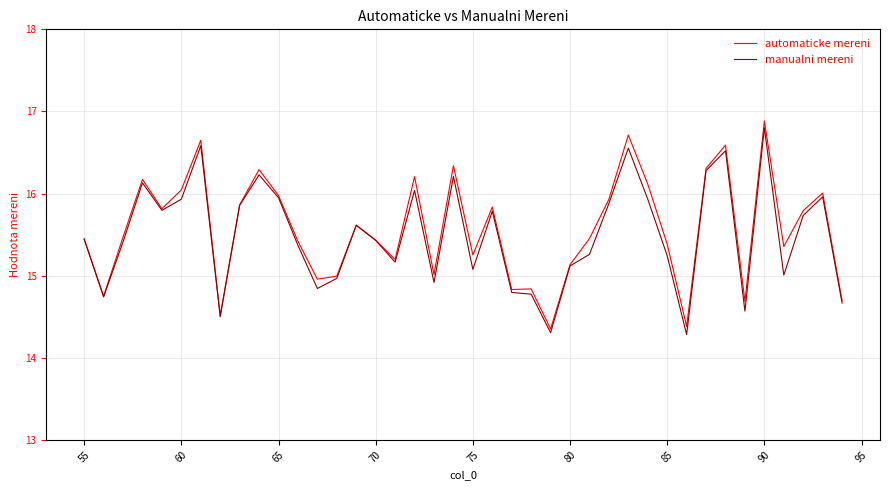

What is the lowest value of the manualni mereni series?

14.3